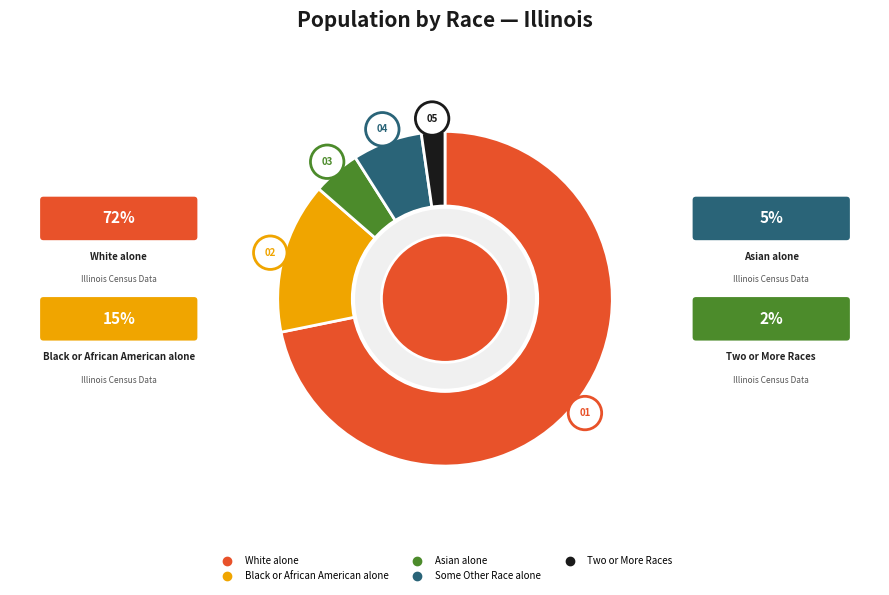

True or false: Asian alone accounts for 18% of the total.

False